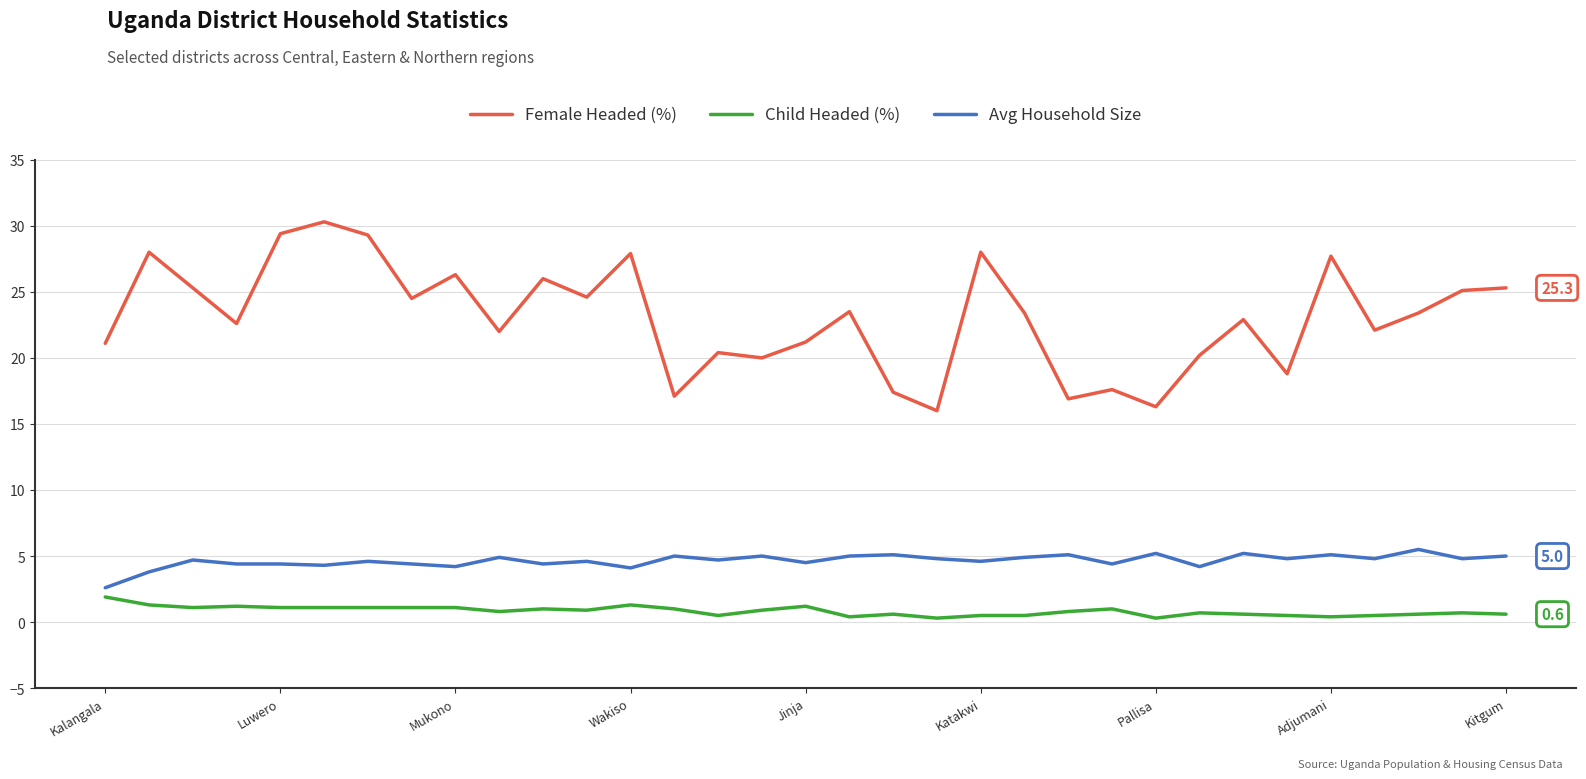

True or false: Female Headed (%) and Avg Household Size intersect in this chart.

False